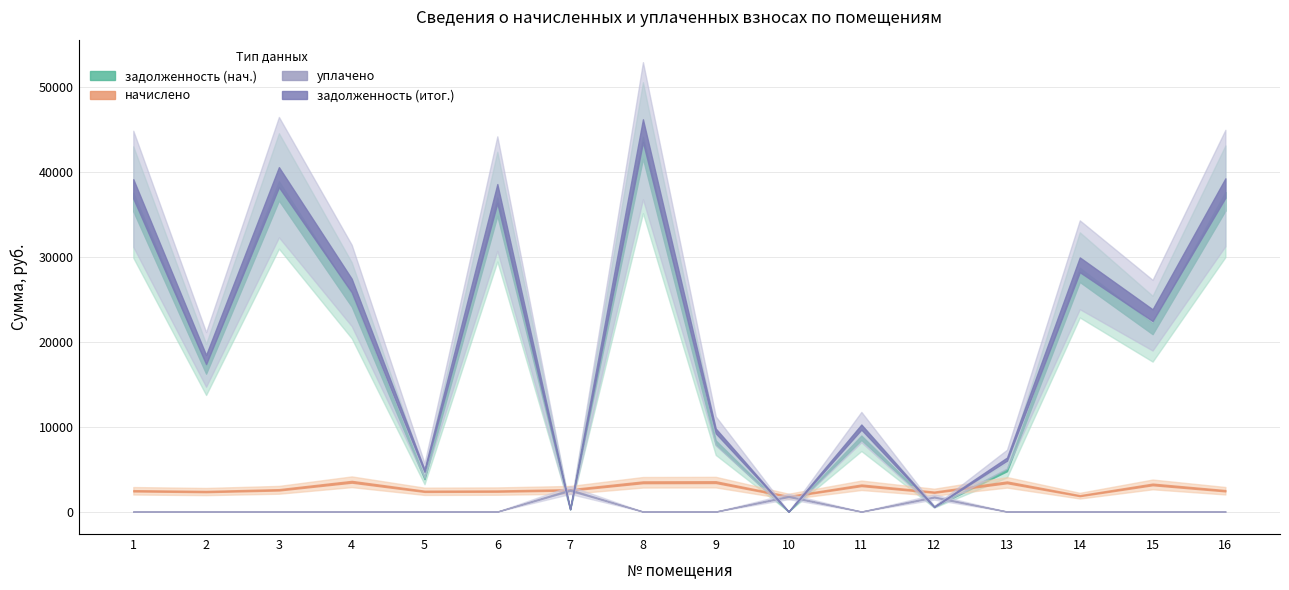

Is the value of задолженность (нач.) at 5 greater than the value of задолженность (итог.) at 15?

No